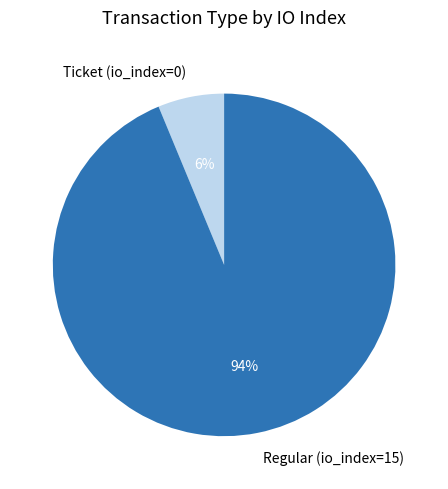

How many slices are in this pie chart?

2